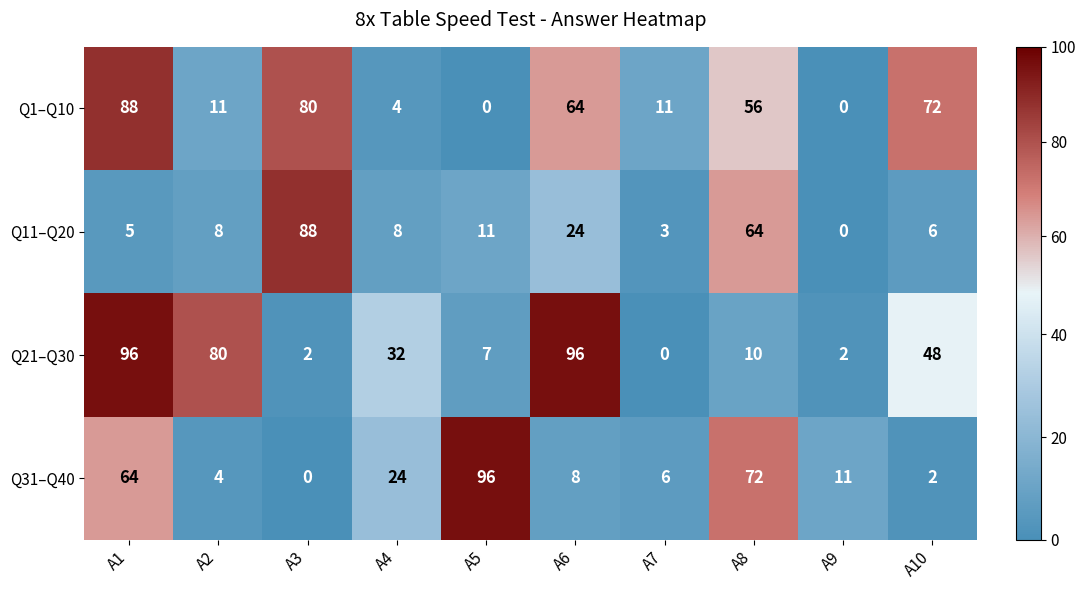

How many data points does each series have?

10